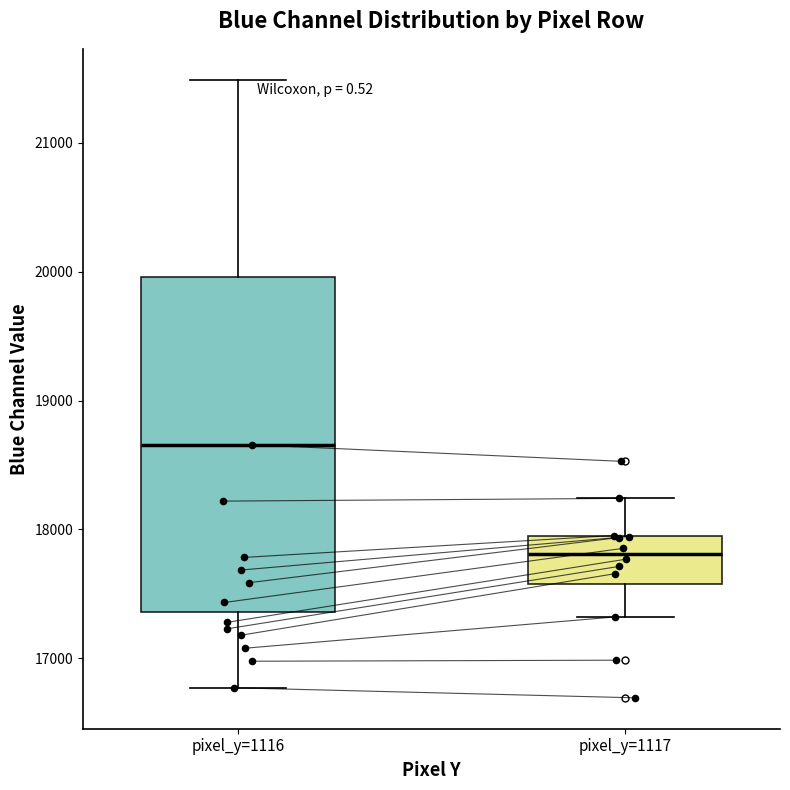

Which box's median line is the lowest?

pixel_y=1117